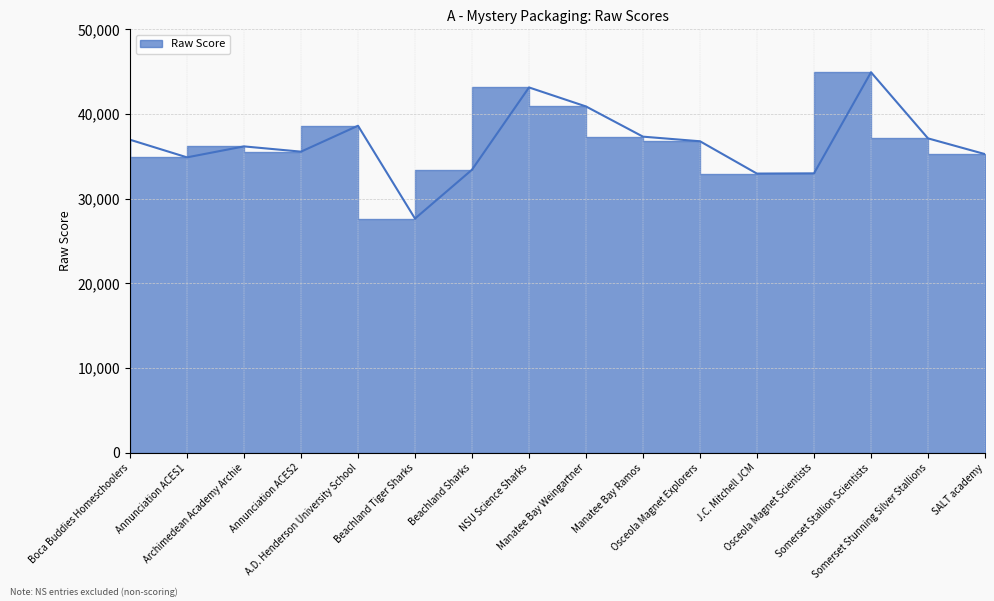

True or false: there are more than 1 points higher than both neighbors.

True